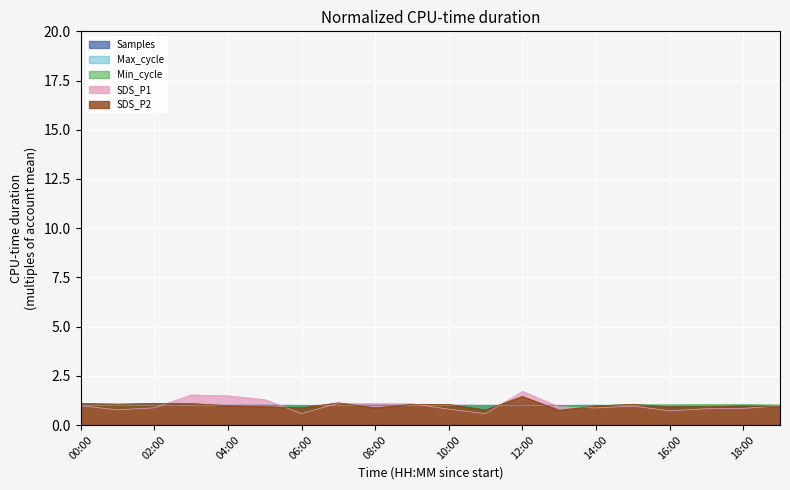

Which series has the widest spread of values?

SDS_P1